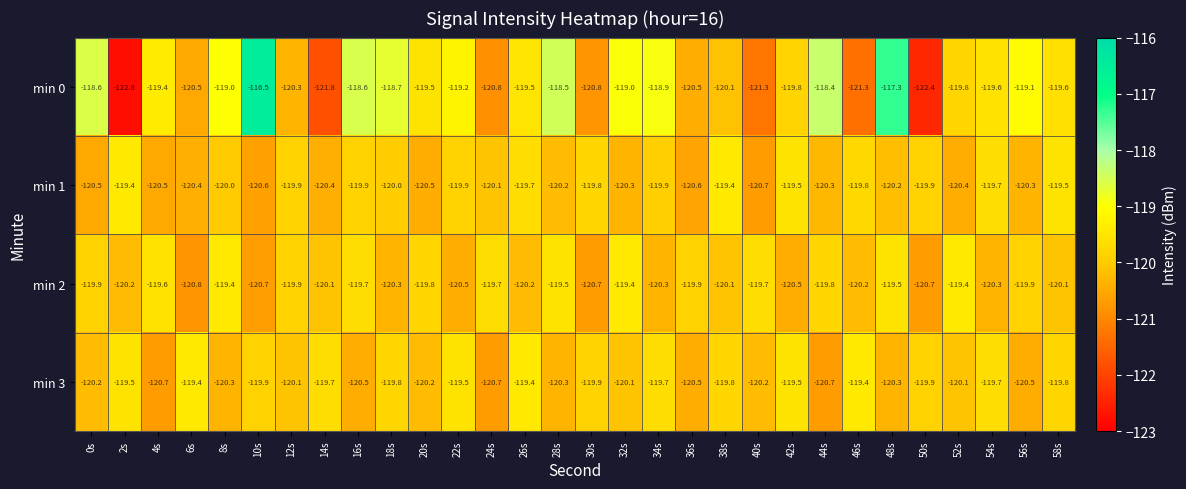

What is the sum of the min 3 values at 16s and 48s?

-240.8